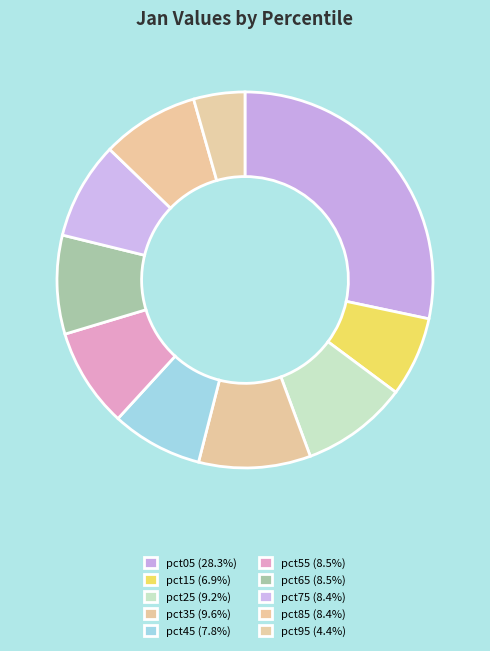

True or false: pct65 accounts for 8% of the total.

True